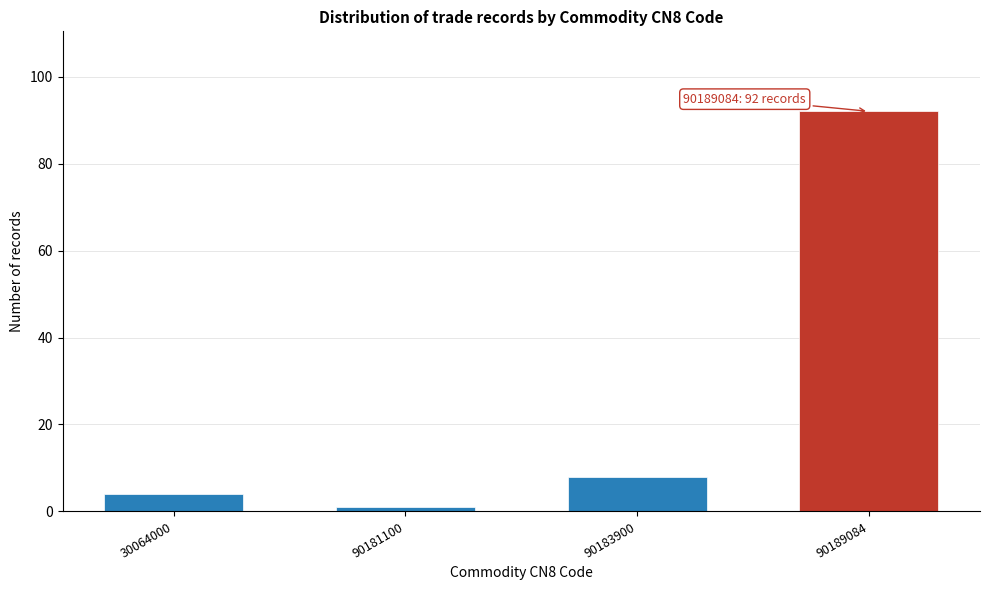

Reading left to right, what are all the values shown in this chart?

4	1	8	92